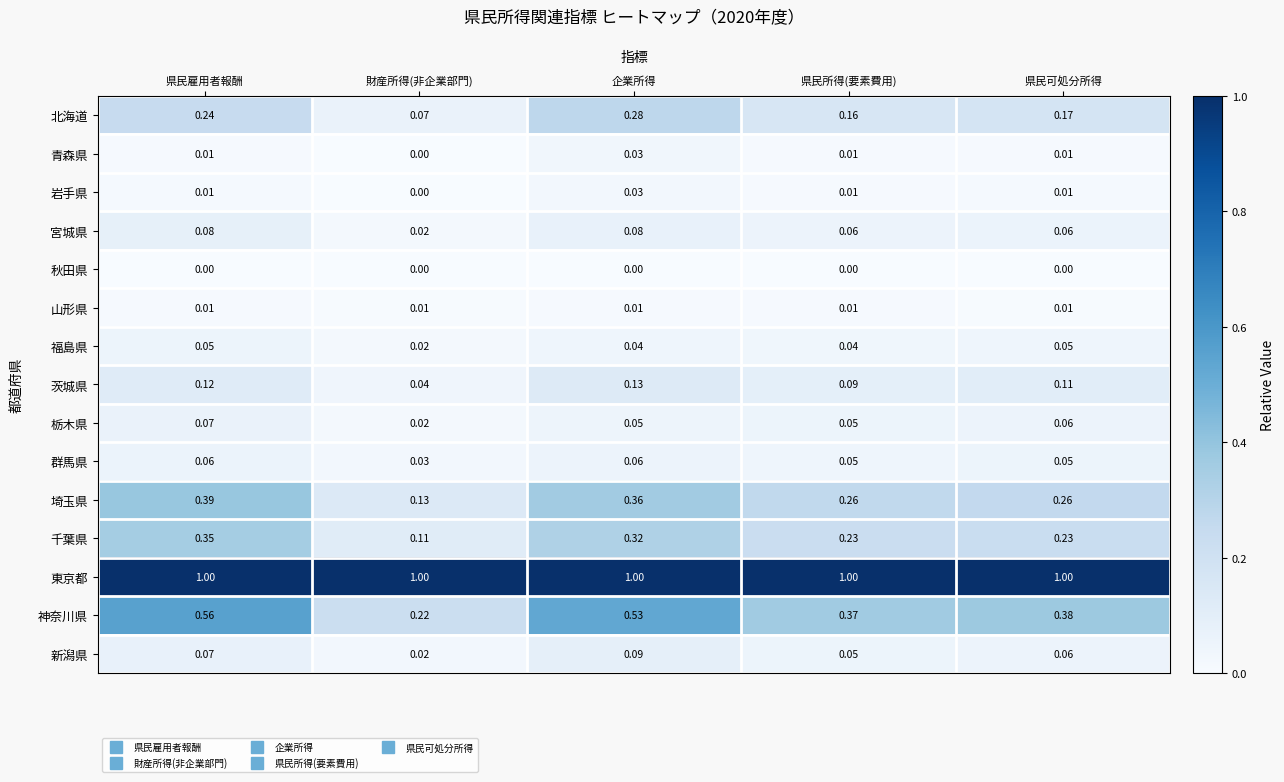

Which category has the highest value in the 北海道 series?

企業所得